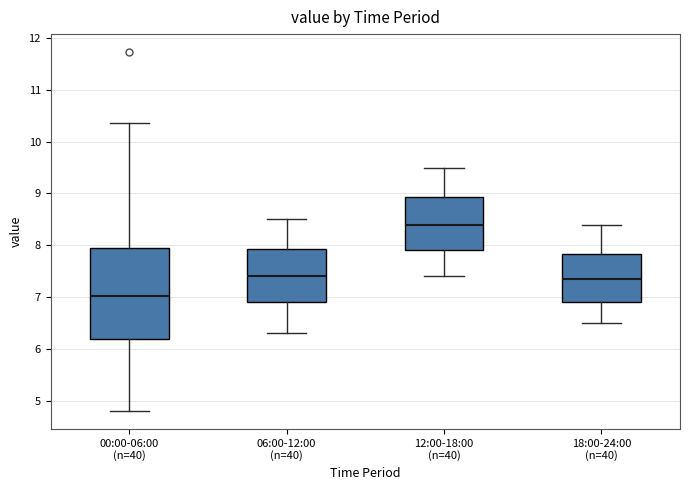

Where is the upper edge of the box for 00:00-06:00 (n=40) on the y-axis? The values are not printed on the chart, so give them approximately, as read against the axis.

7.9